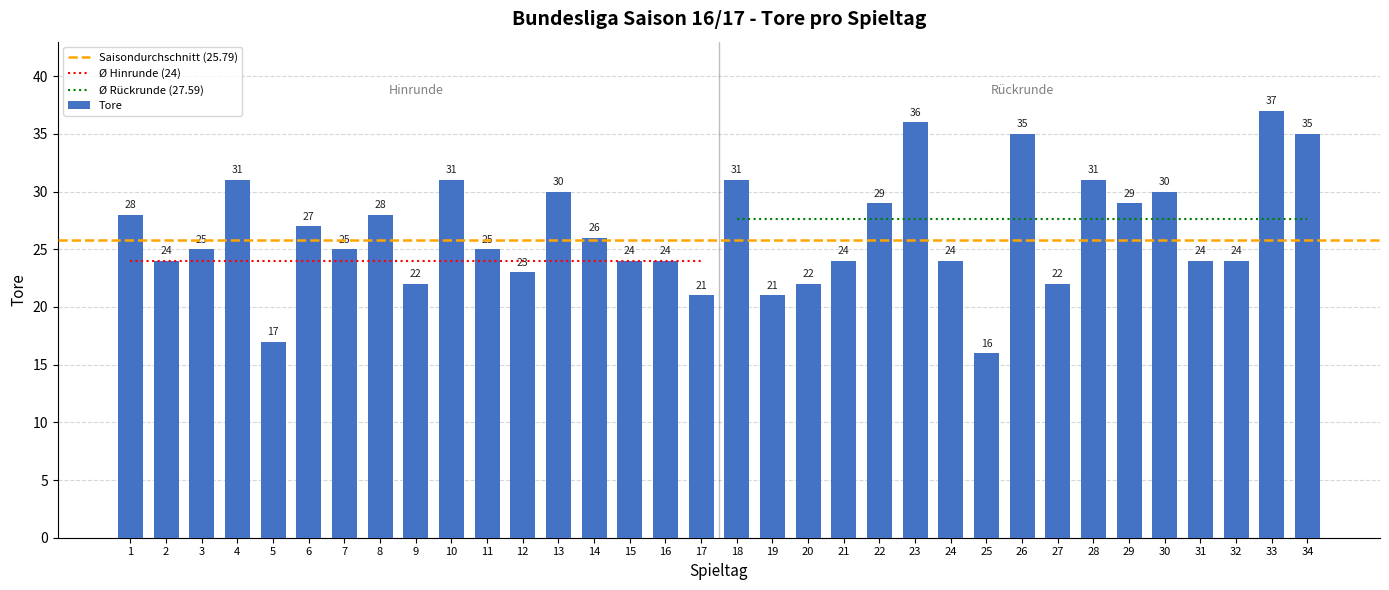

What is the difference between the second highest and second lowest values?

19